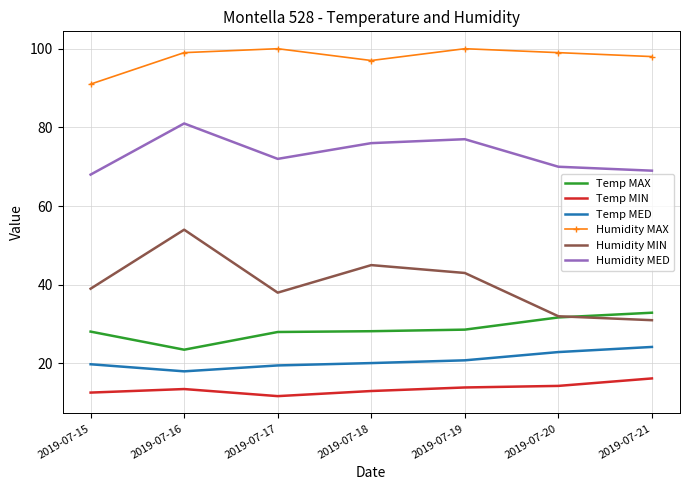

The value of Humidity MED at 2019-07-21 is 69.0. True or false?

True